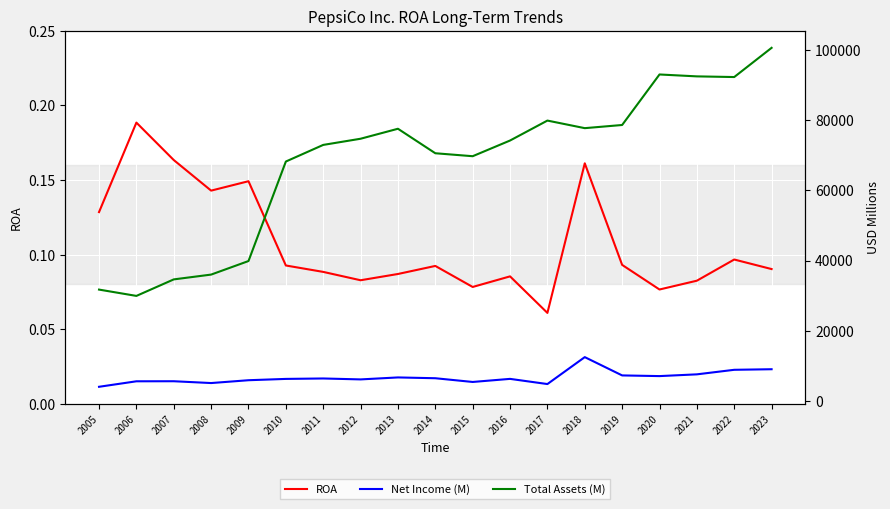

Is it true that Net Income (M) equals 6329.0 at 2016?

True